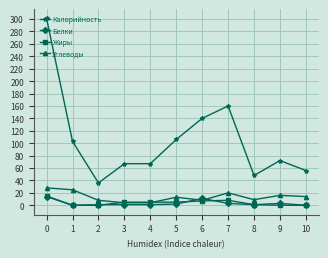

Does the chart display data point markers on the line(s)?

Yes